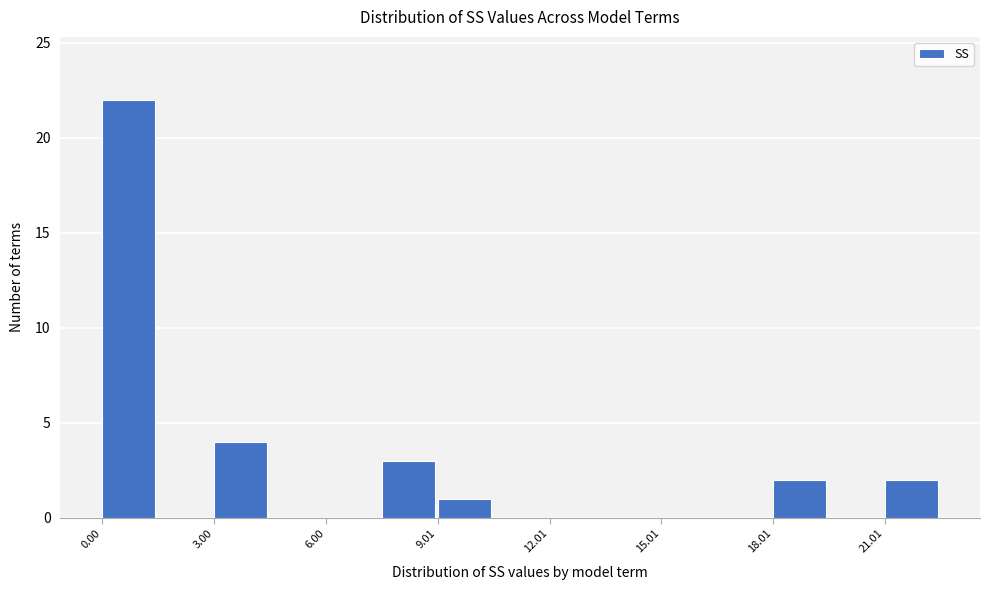

Read against the x-axis, roughly where is the centre of the tallest bar?

0.5